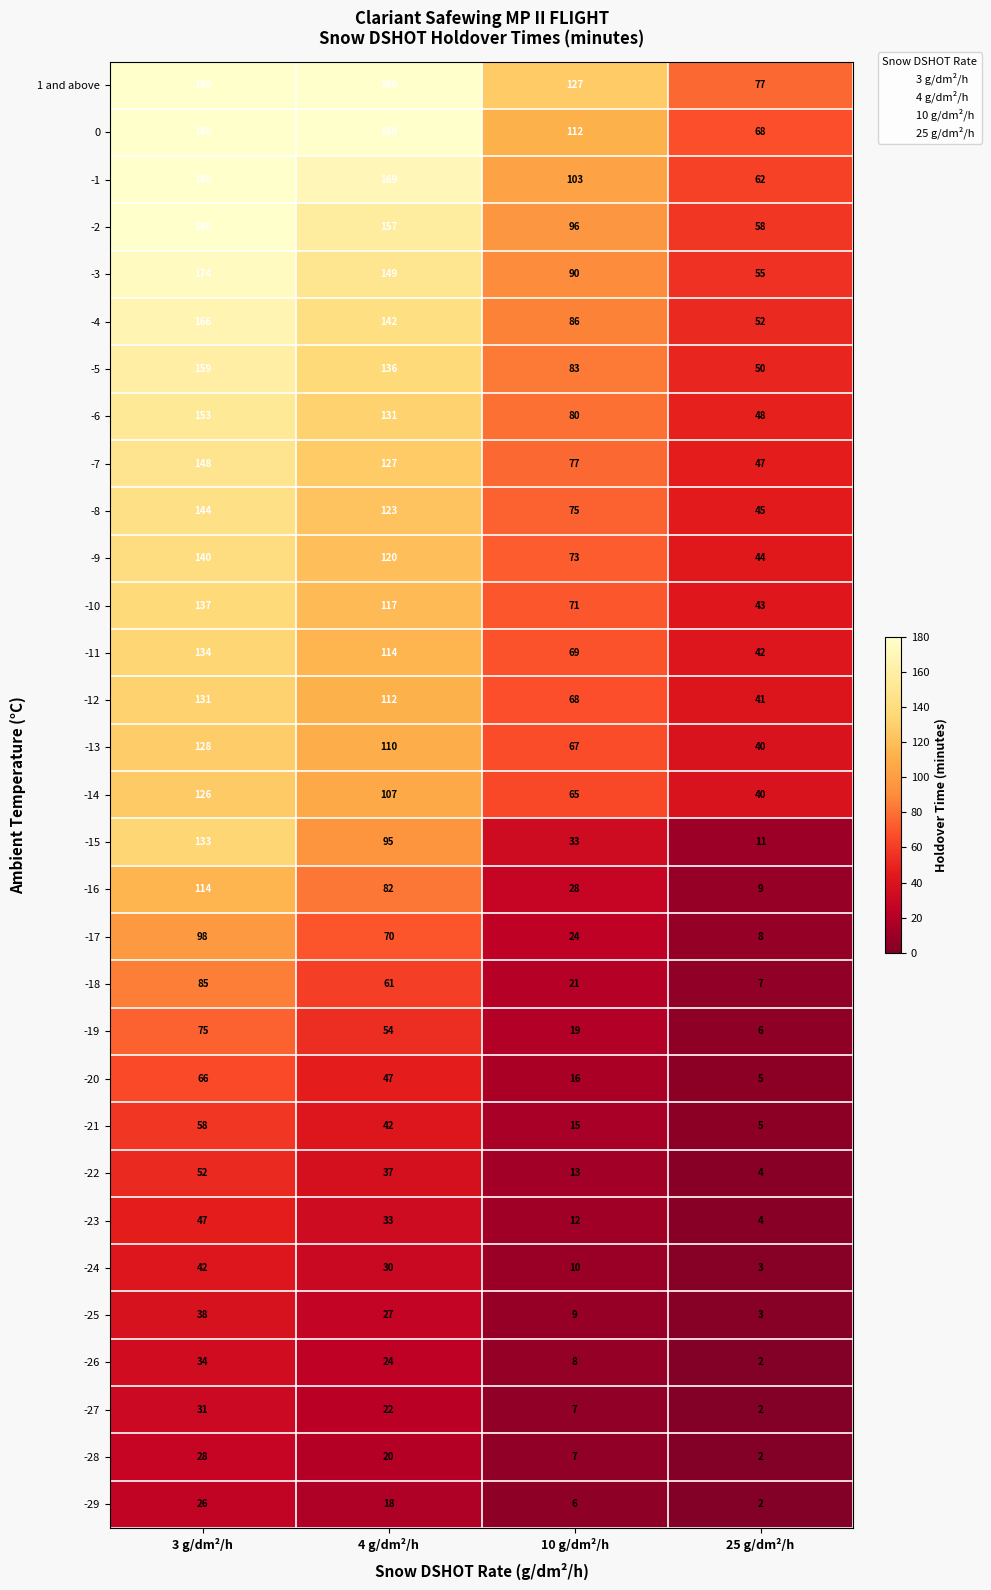

What is the sum of all -8 values?

387